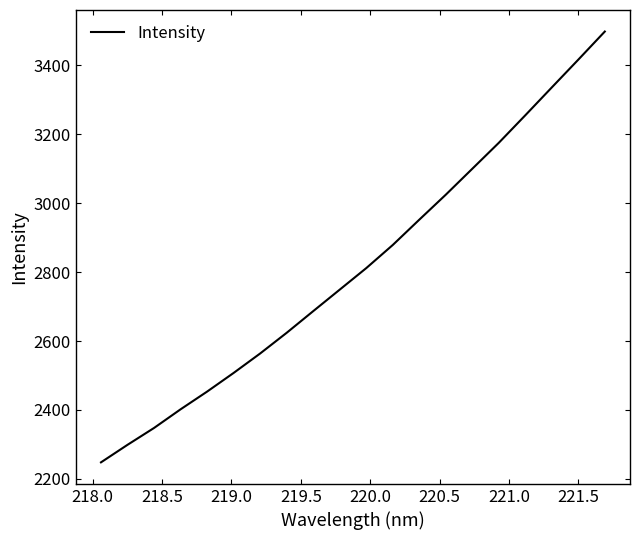

What is the difference between the maximum and minimum values?

1250.4